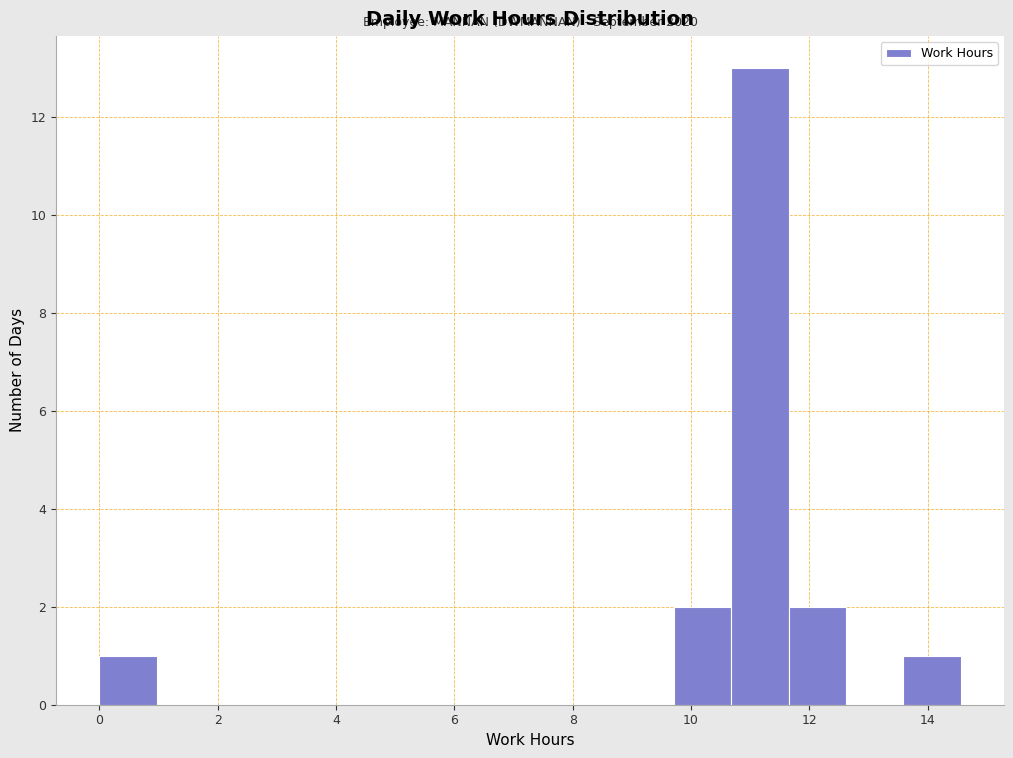

Over which range of the x-axis is the bar tallest?

10.6 to 11.6